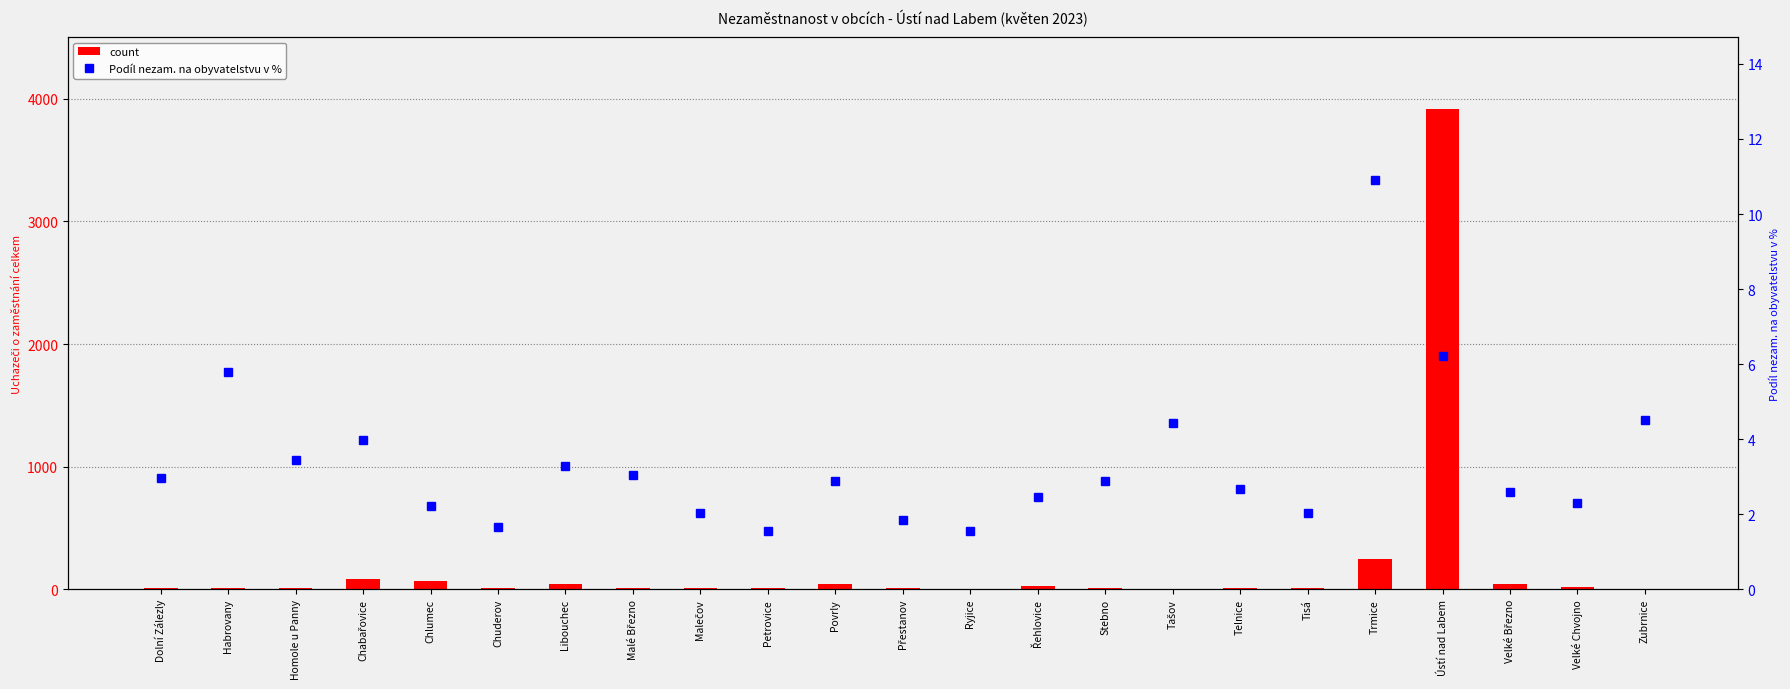

What are all the series names shown in the legend?

count, Podíl nezam. na obyvatelstvu v %